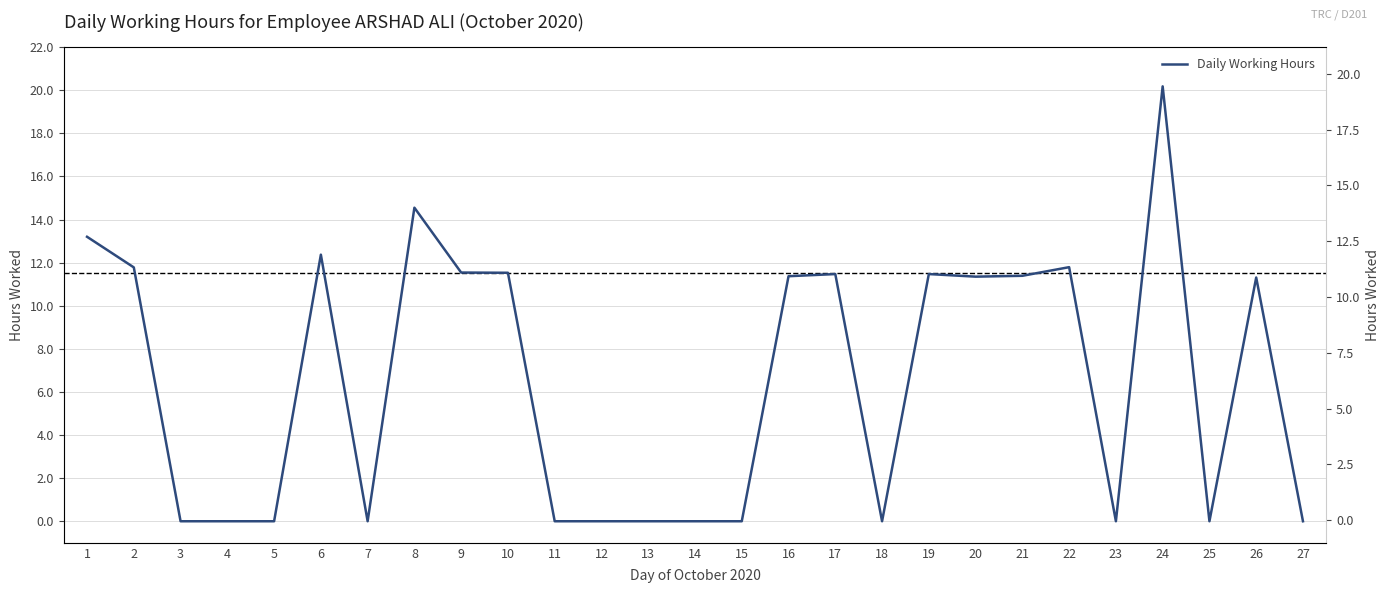

What is the approximate value at 26?

11.3